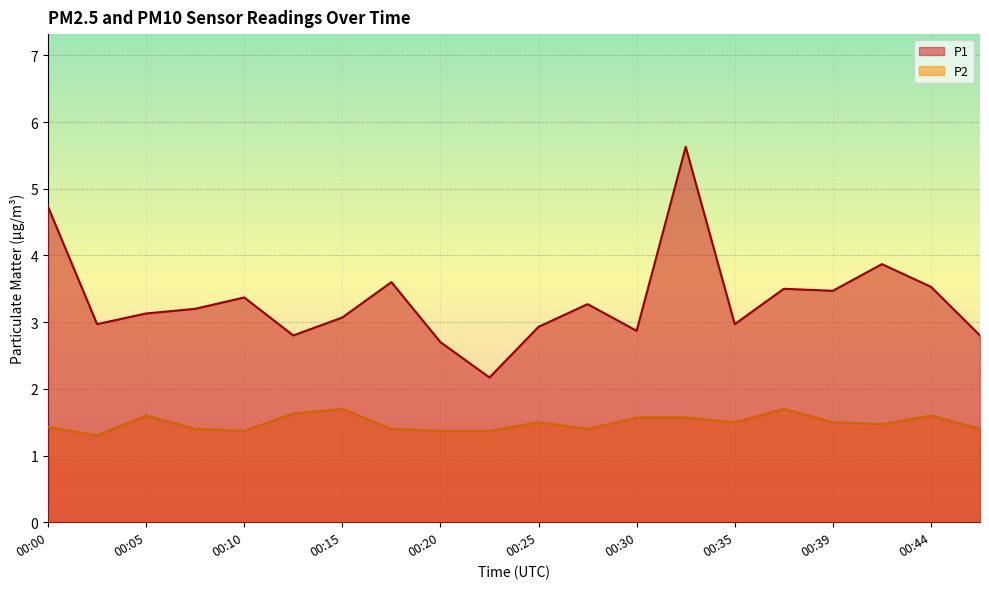

What is the difference between the maximum and minimum values in the P2 series?

0.4